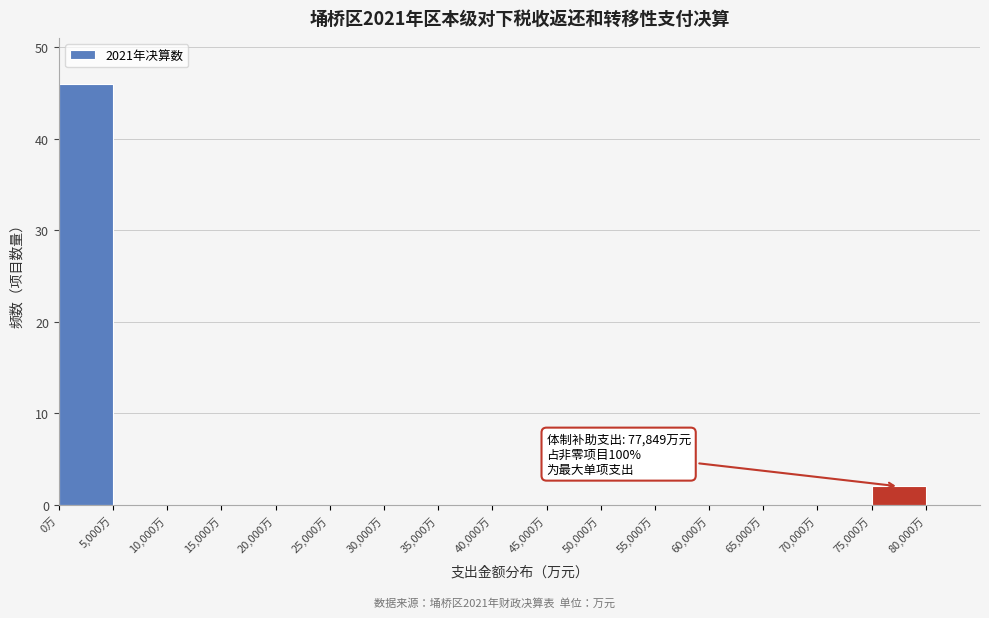

Which range on the x-axis has the tallest bar?

0 to 5000